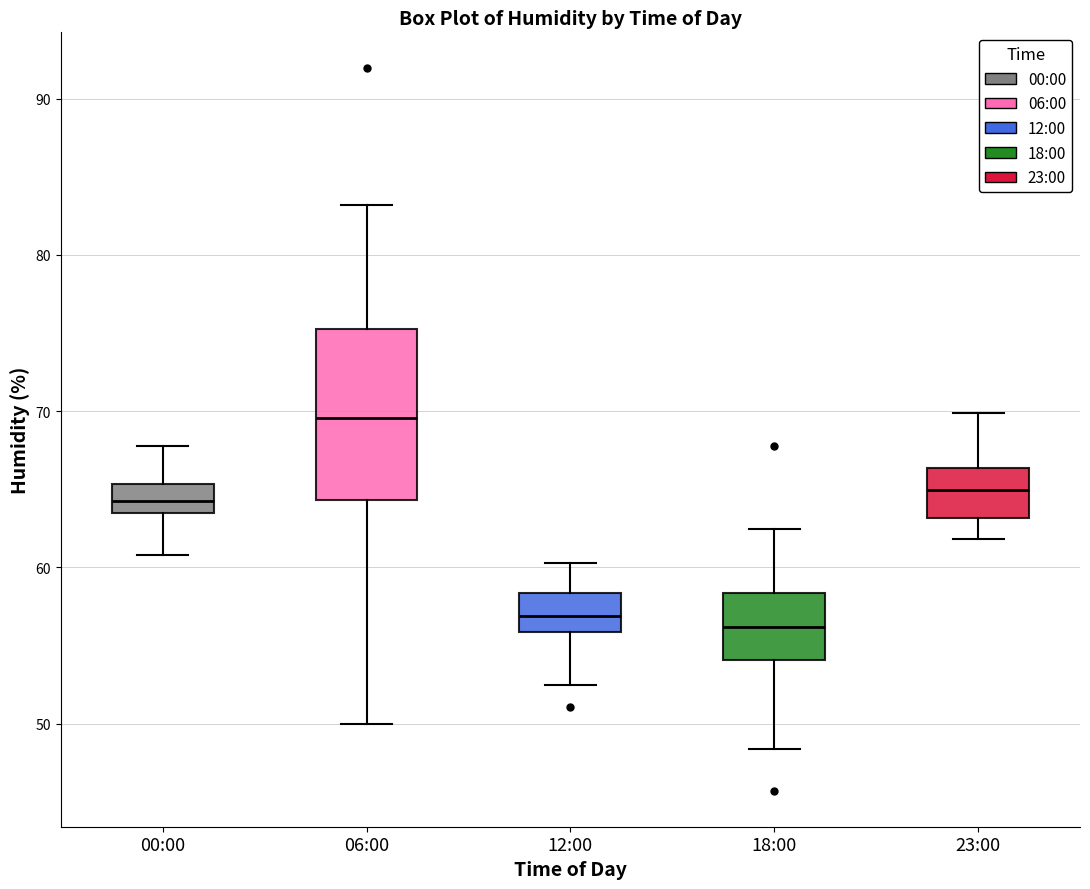

Reading left to right, transcribe this box plot: for each box, give where its median line is, the range the box spans, and where its two whiskers end, as read against the y-axis. The values are not printed on the chart, so give them approximately, as read against the axis.

00:00: median 64, box 63 to 65, whiskers 61 to 68
06:00: median 70, box 64 to 75, whiskers 50 to 83
12:00: median 57, box 56 to 58, whiskers 52 to 60
18:00: median 56, box 54 to 58, whiskers 48 to 62
23:00: median 65, box 63 to 66, whiskers 62 to 70